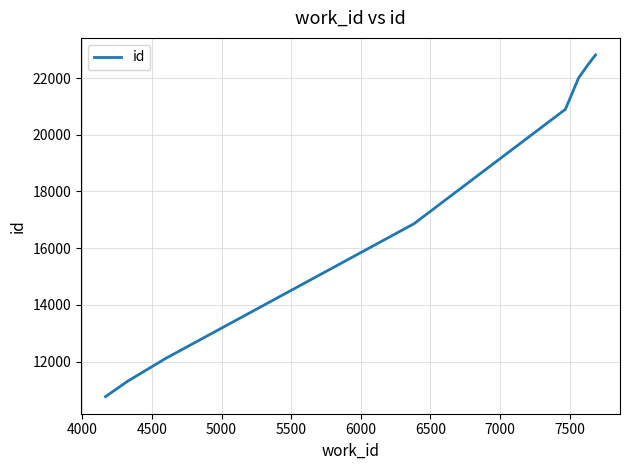

What is the maximum value shown in the chart?

22814